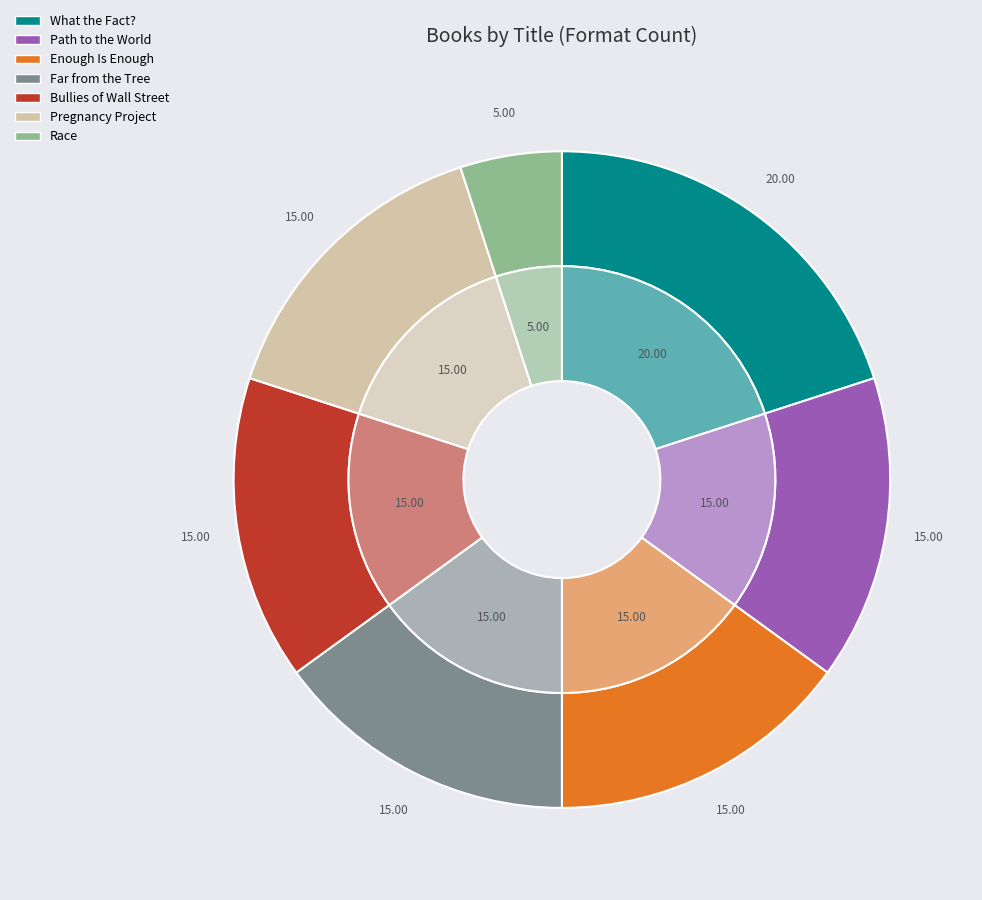

What percentage do Race and Path to the World together represent?

20.0%